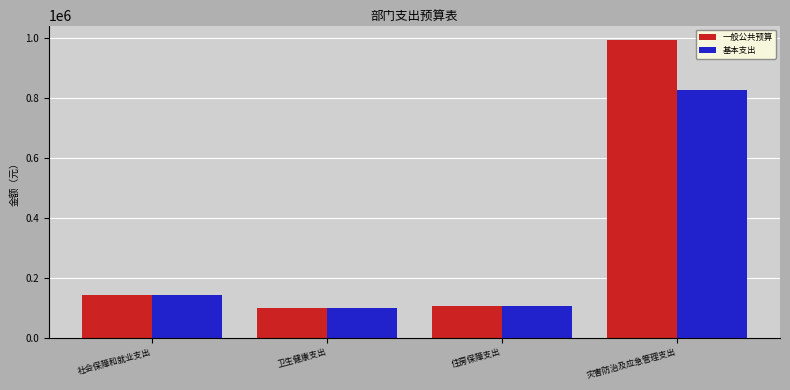

What are all the series names shown in the legend?

一般公共预算, 基本支出